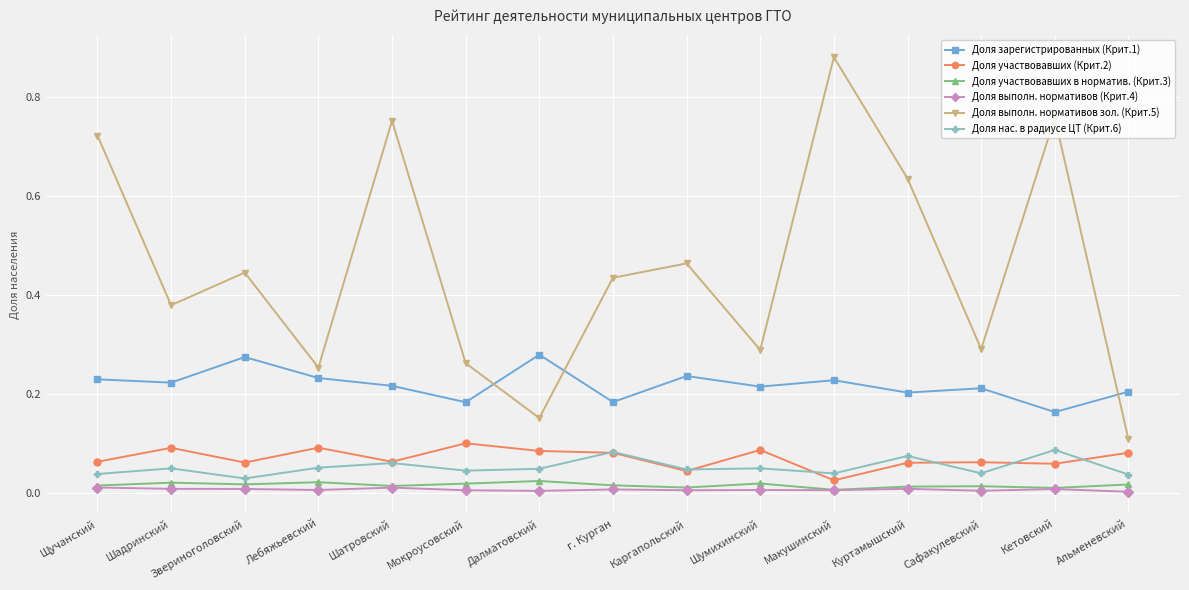

True or false: Доля нас. в радиусе ЦТ (Крит.6) has more than 0 points higher than both neighbors.

True